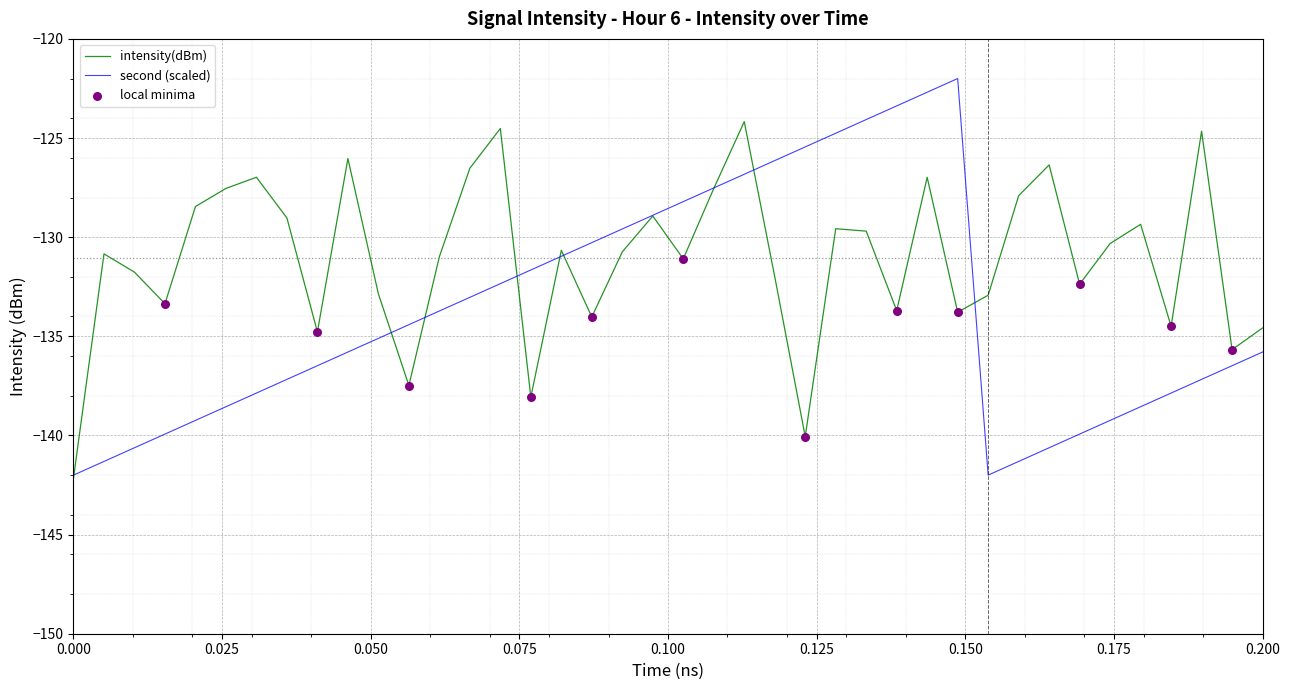

What is the smallest value displayed?

-142.1